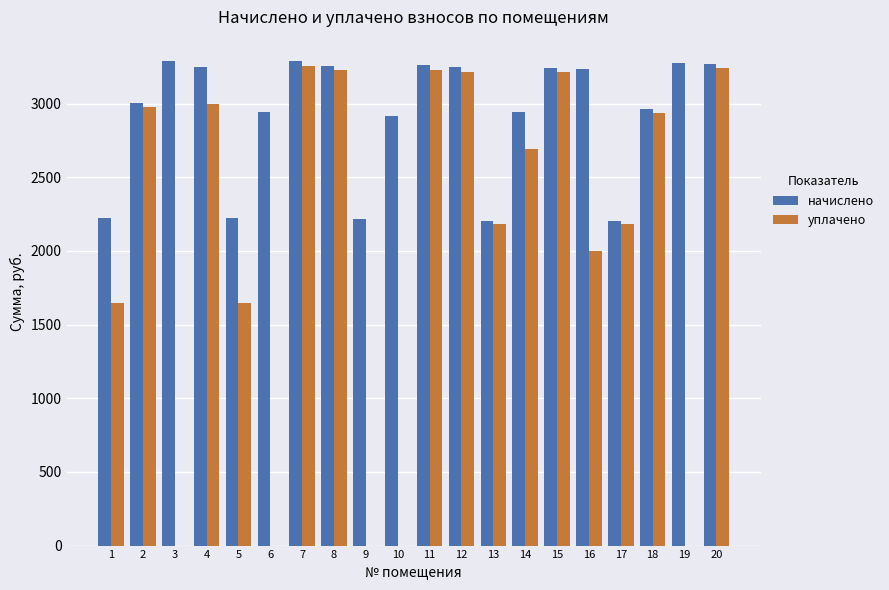

Which series has the largest range (max minus min)?

уплачено